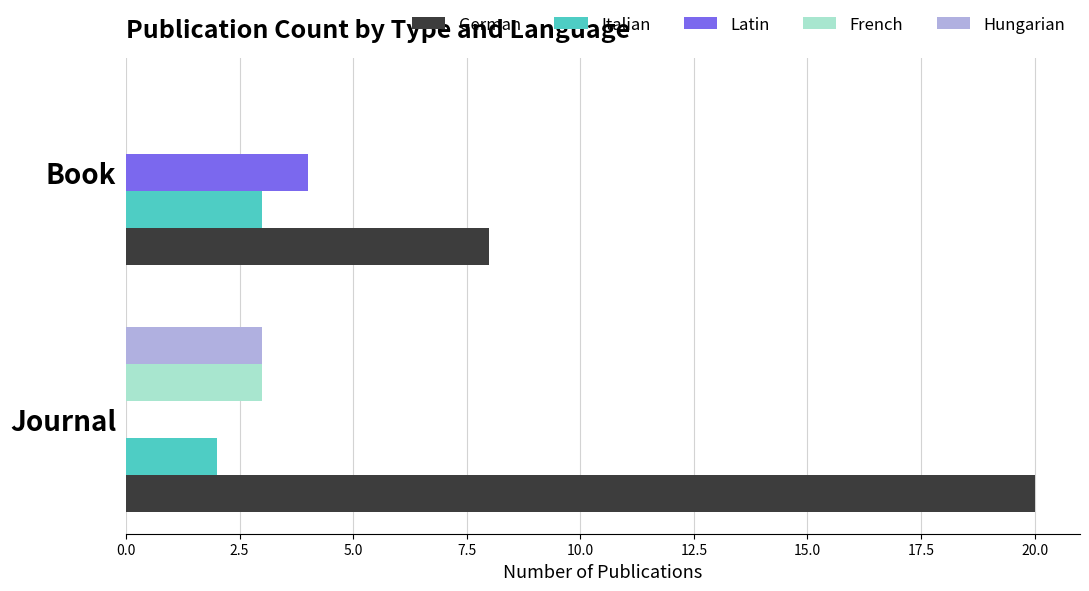

What is the total value across all series at Journal?

28